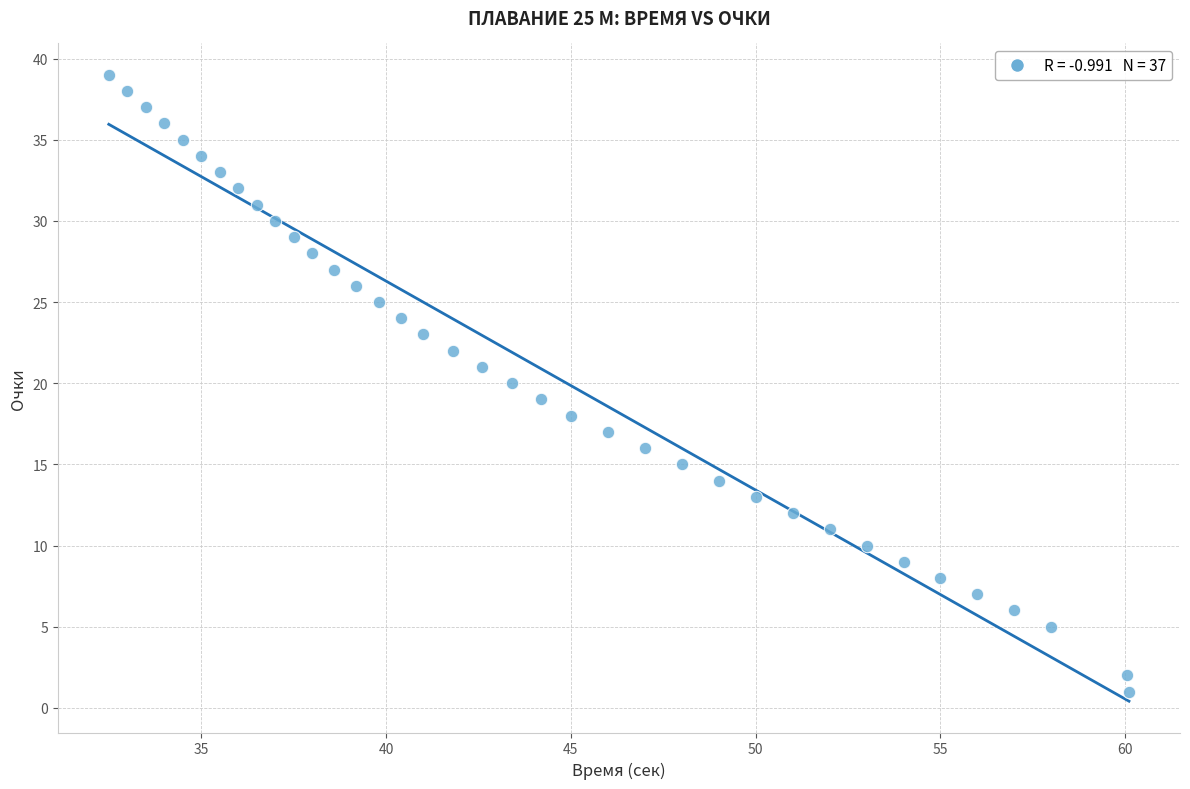

What is the range of Y values (max minus min)?

38